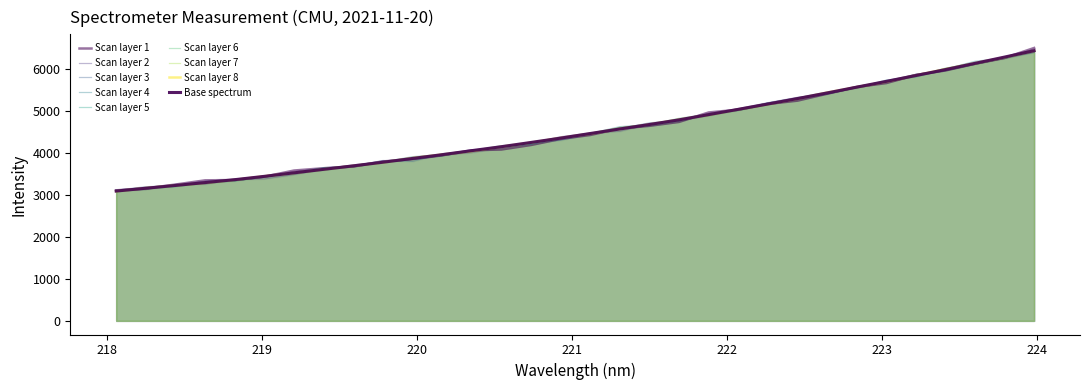

The value at 16 is 6390.0. True or false?

False